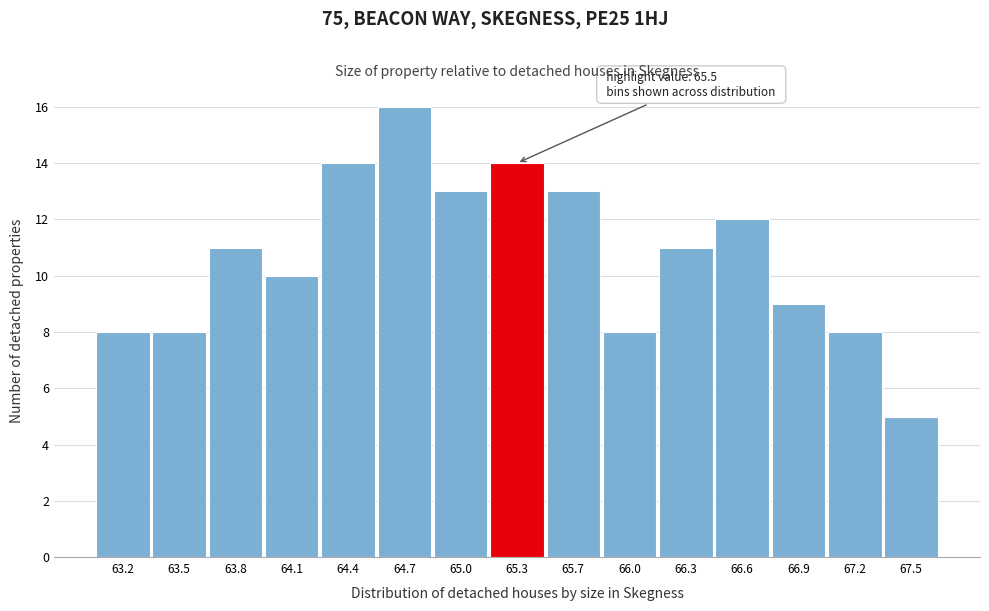

Reading right to left, what are all the values shown in this chart?

67.5=5	67.2=8	66.9=9	66.6=12	66.3=11	66.0=8	65.7=13	65.3=14	65.0=13	64.7=16	64.4=14	64.1=10	63.8=11	63.5=8	63.2=8